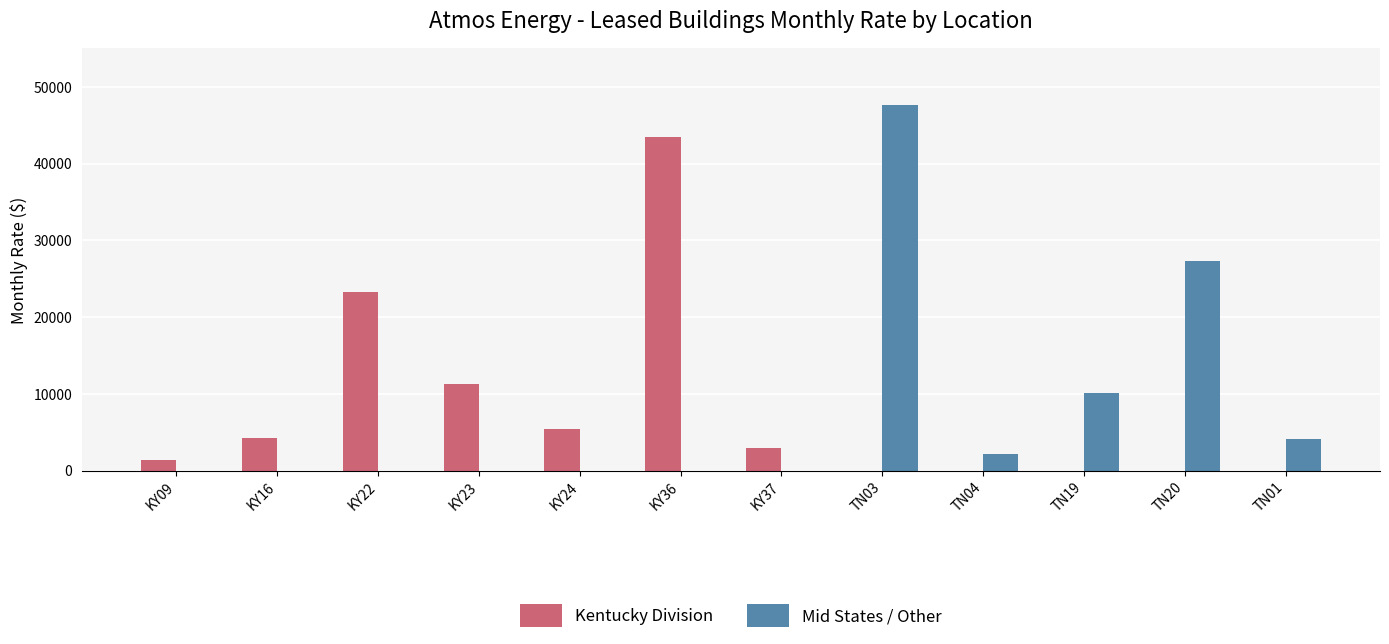

The value of Mid States / Other at TN20 is 48657.2. True or false?

False